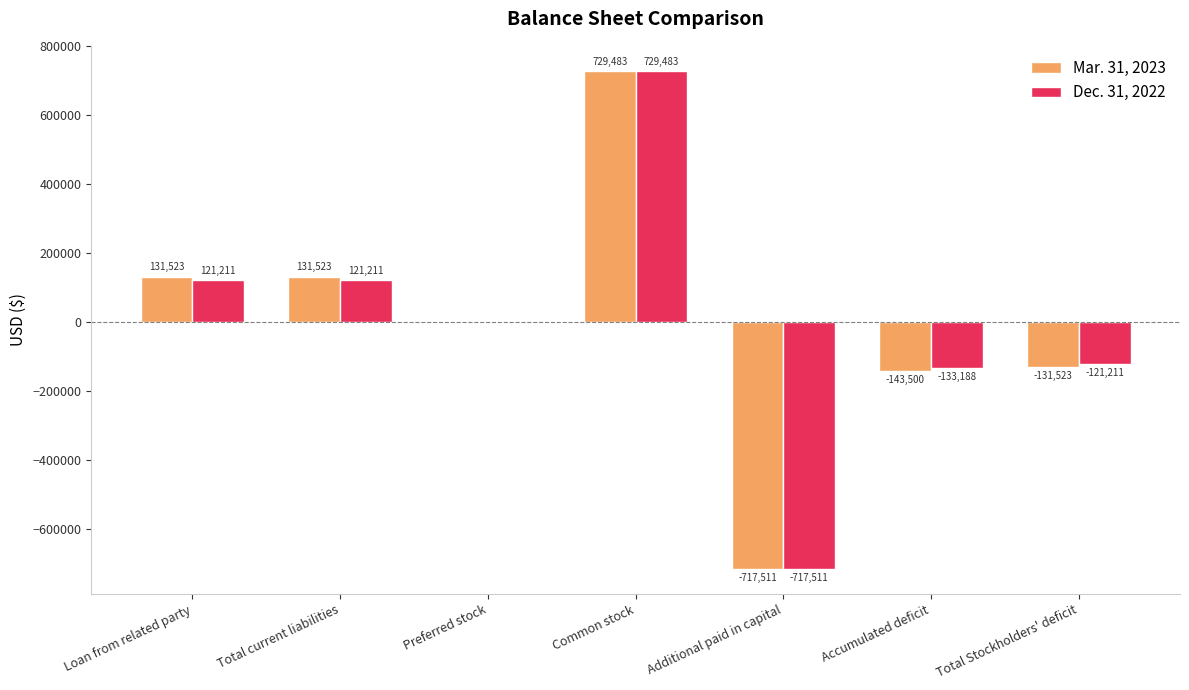

Reading right to left, what are all the values shown in this chart?

Mar. 31, 2023: -131523	-143500	-717511	729483	5	131523	131523
Dec. 31, 2022: -121211	-133188	-717511	729483	5	121211	121211